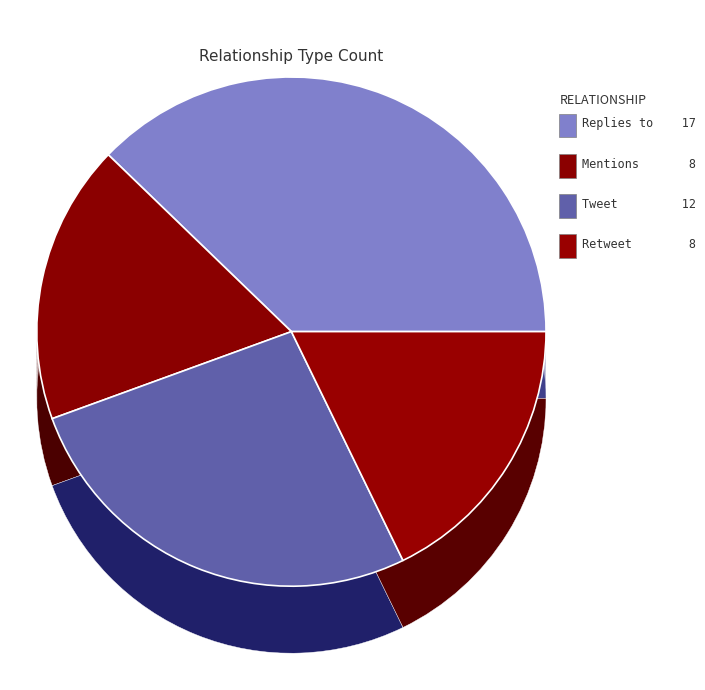

To the nearest percent, what is the combined percentage of Tweet and Retweet?

44%